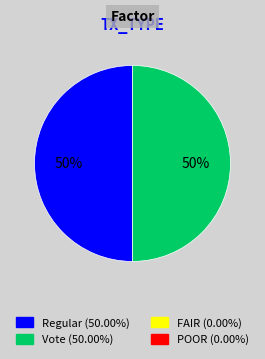

How many slices are in this pie chart?

2